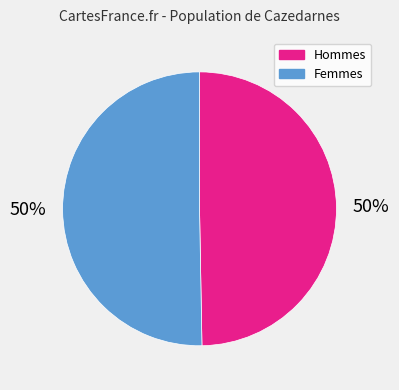

To the nearest percent, what percentage of the pie is Femmes?

50%